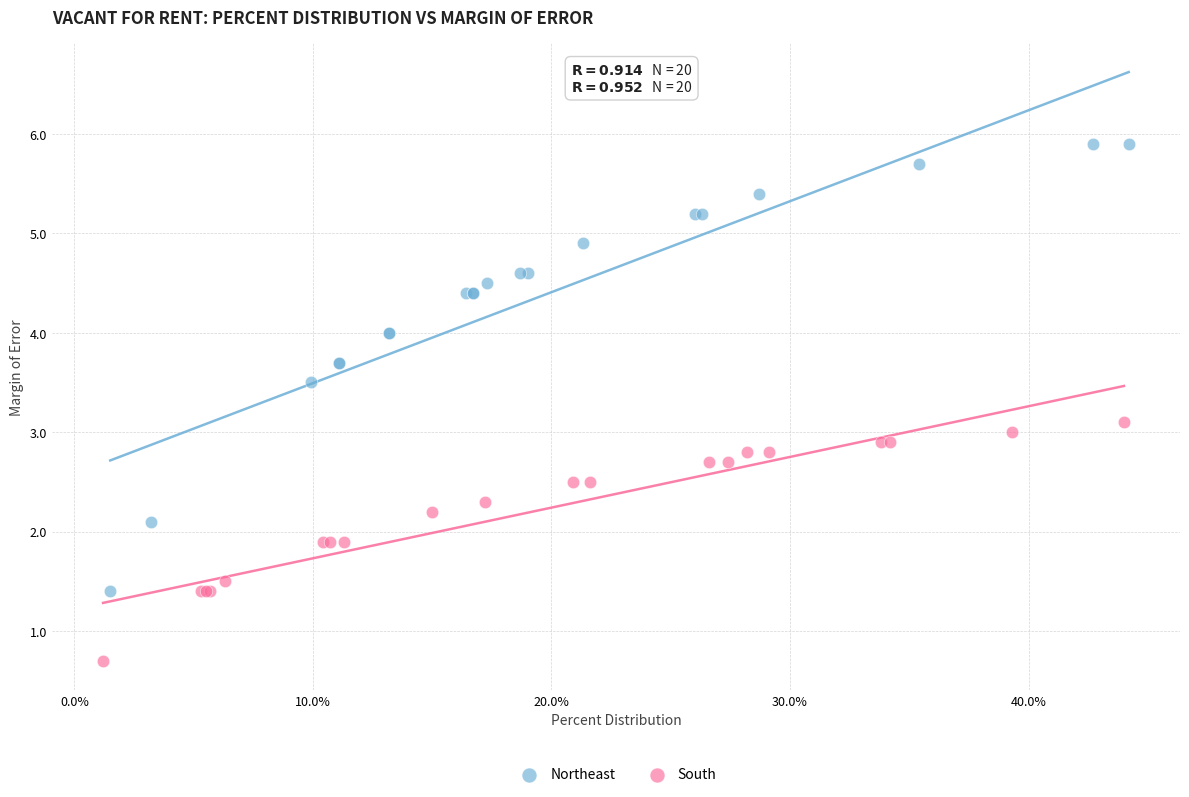

Which series has the largest Y range (max minus min)?

Northeast